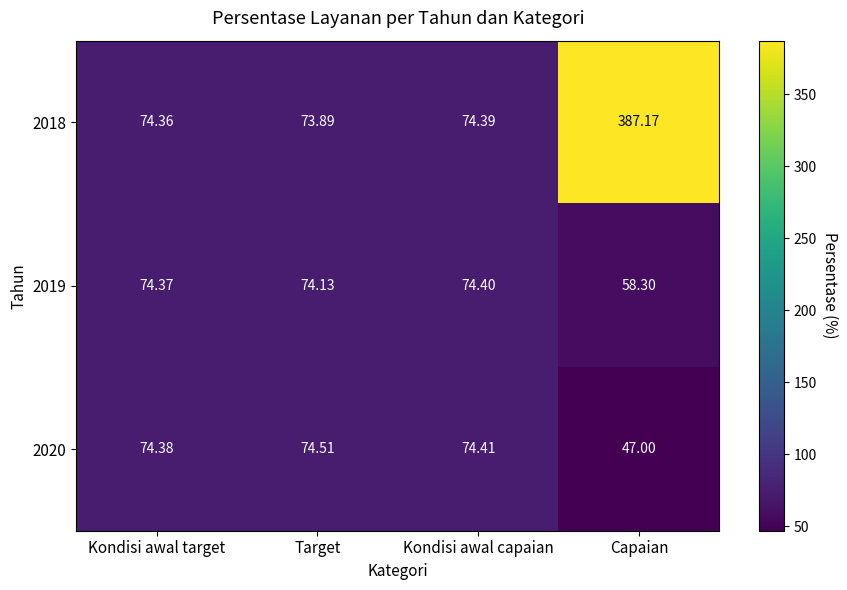

Where is 2019 nearest to the value 66?

Capaian